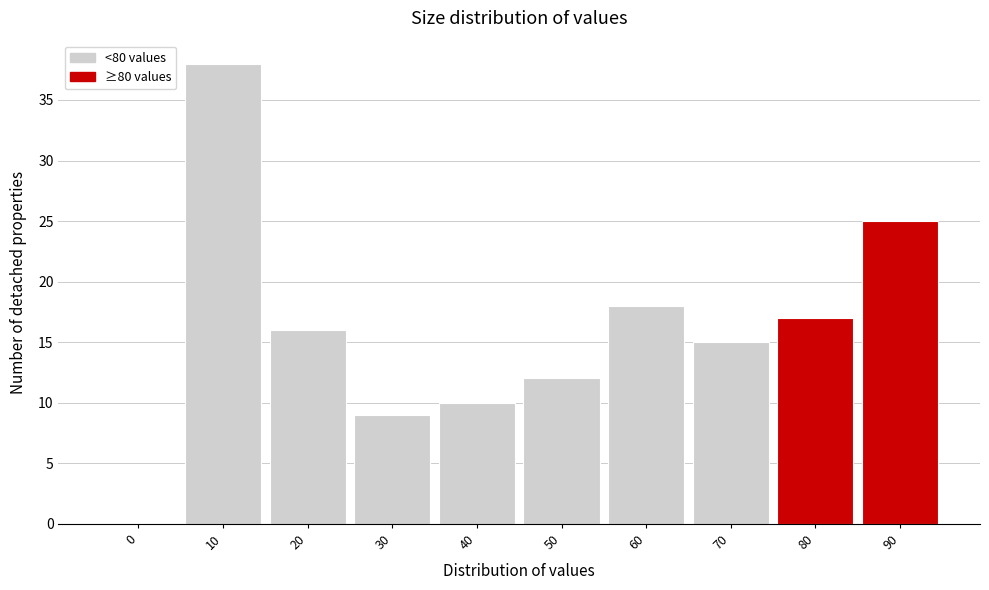

Reading left to right, extract all data points from this chart.

0=0	10=38	20=16	30=9	40=10	50=12	60=18	70=15	80=17	90=25